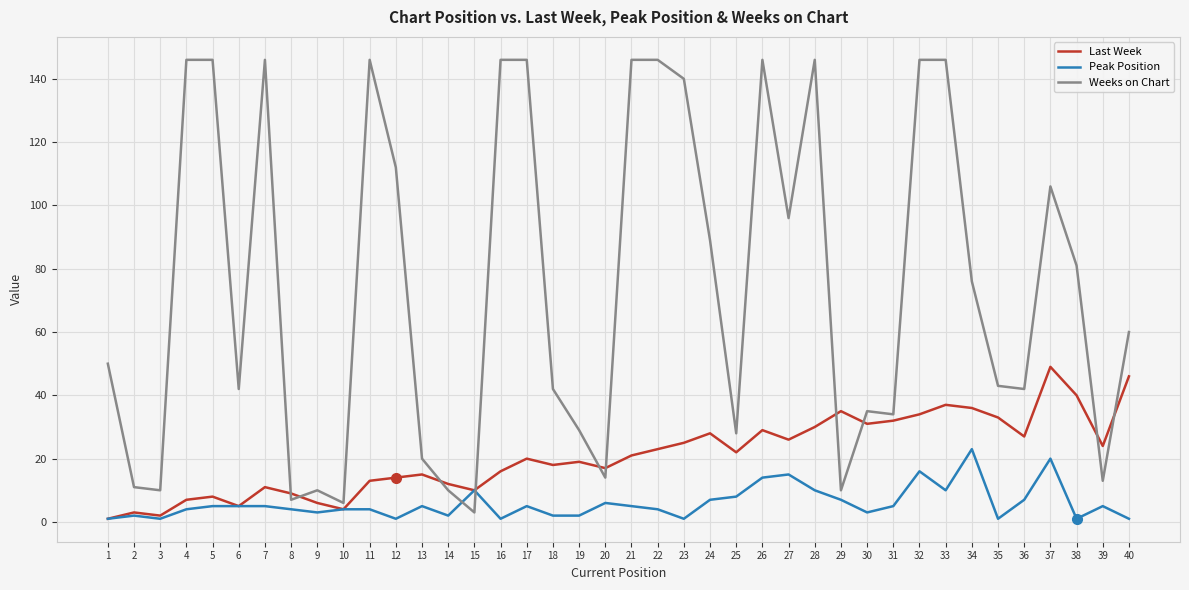

True or false: Last Week has a value of 8 at 16.

False